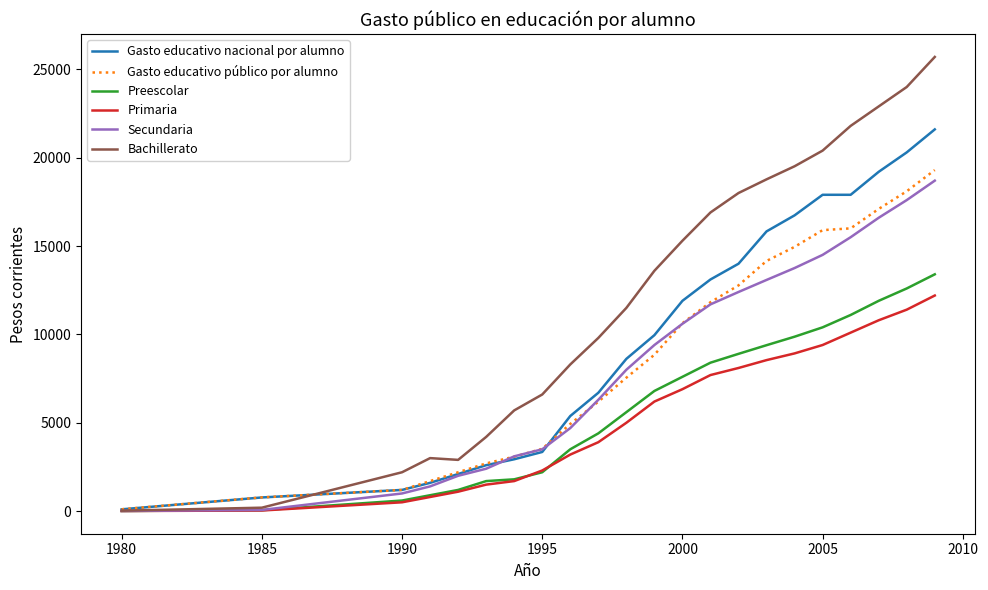

Which series has the largest total across all categories?

Bachillerato